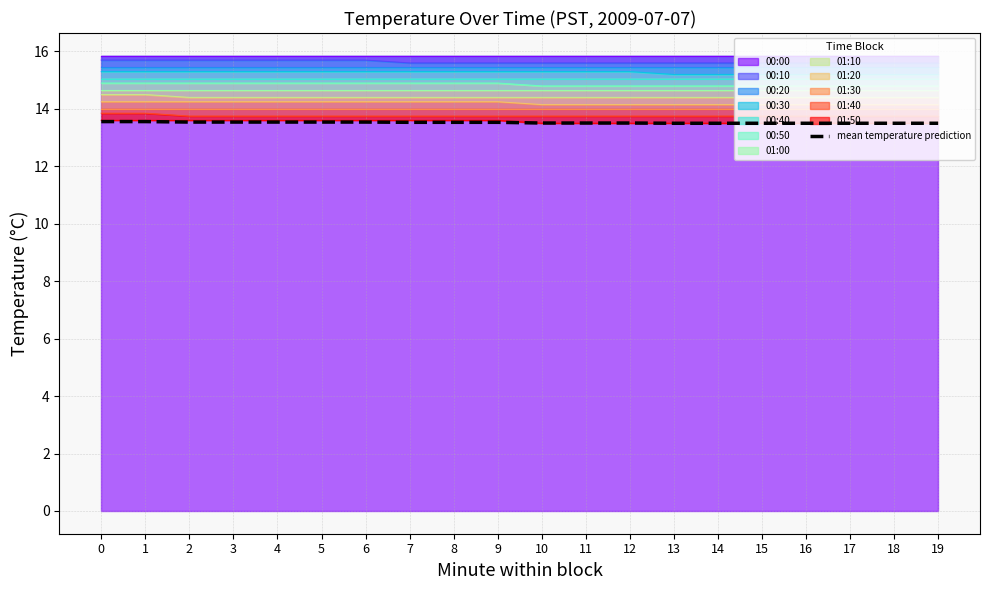

True or false: the data shows 3.1 at 19.

False